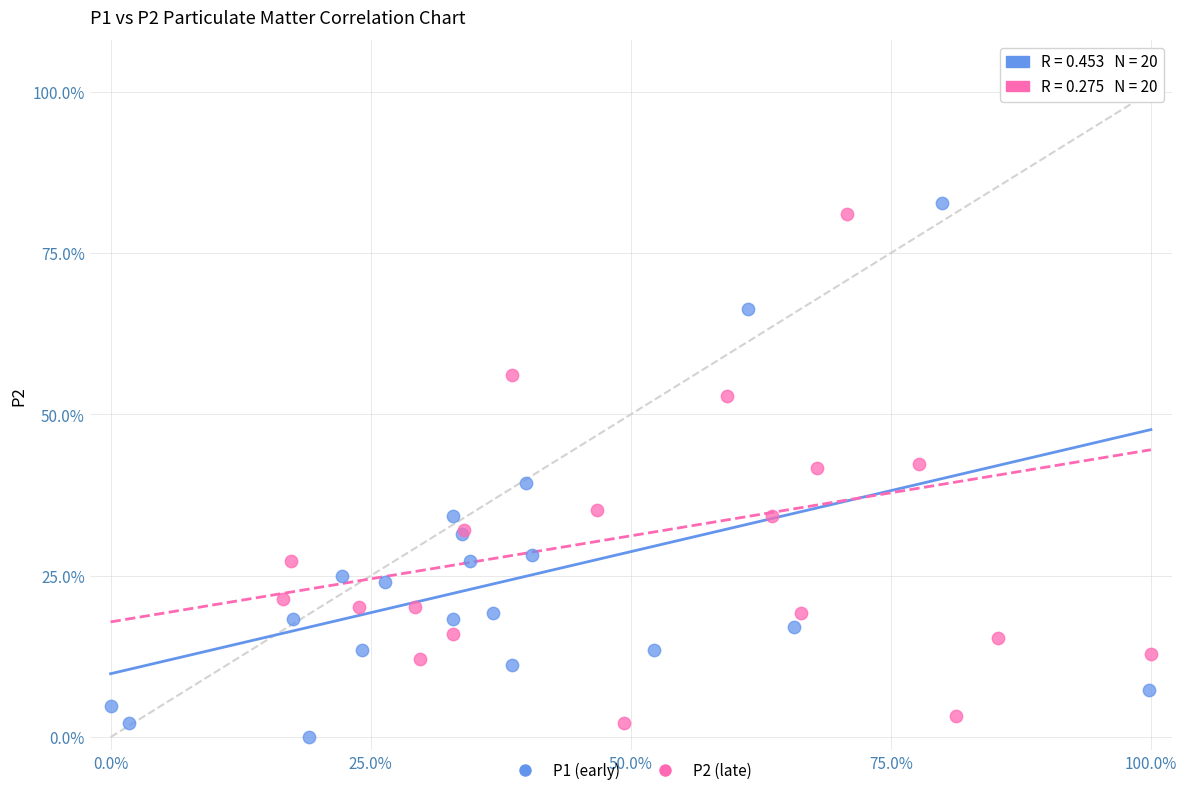

What are all the series names shown in the legend?

P1 (early), P2 (late)